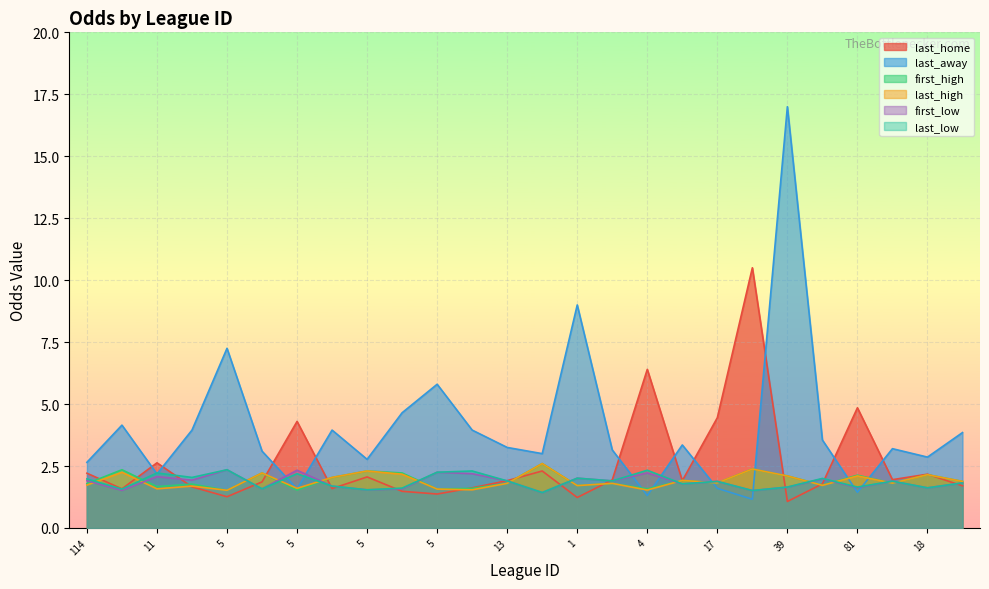

What are all the series names shown in the legend?

last_home, last_away, first_high, last_high, first_low, last_low